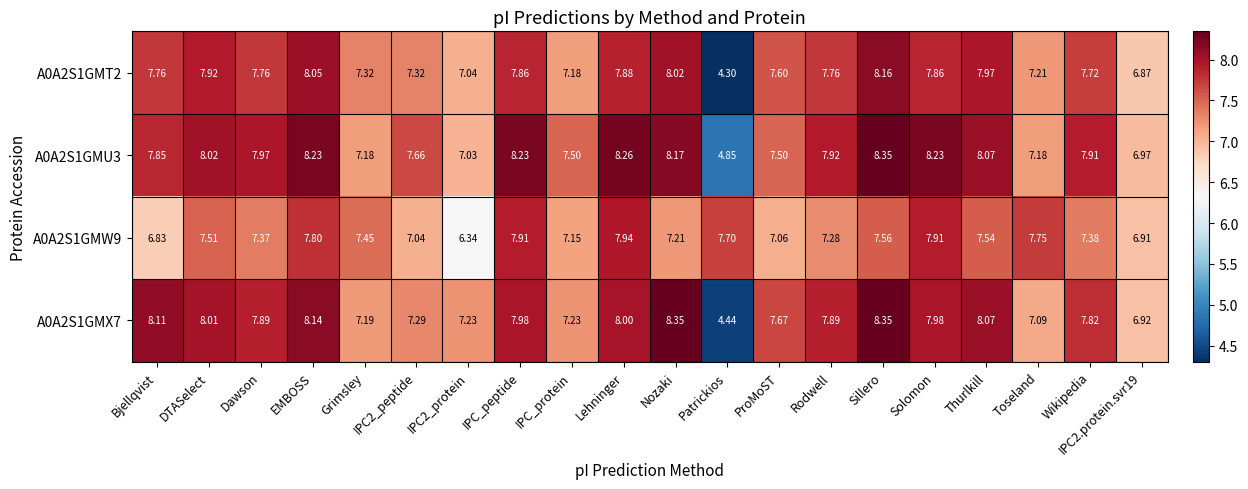

At which label does A0A2S1GMW9 reach its peak?

Lehninger